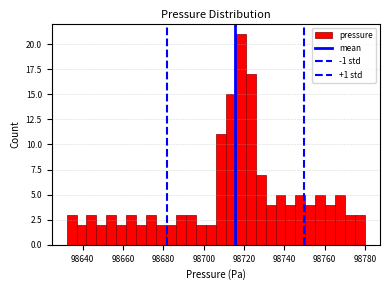

Read against the x-axis, roughly where is the centre of the tallest bar?

98718